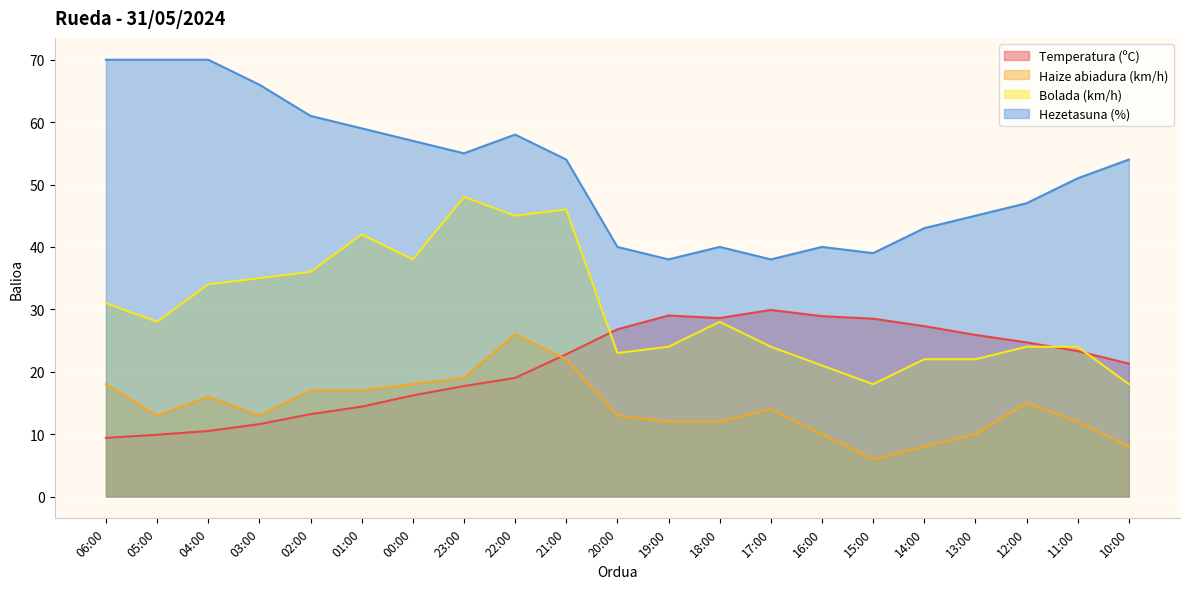

Which has a higher value, 21:00 or 01:00?

21:00